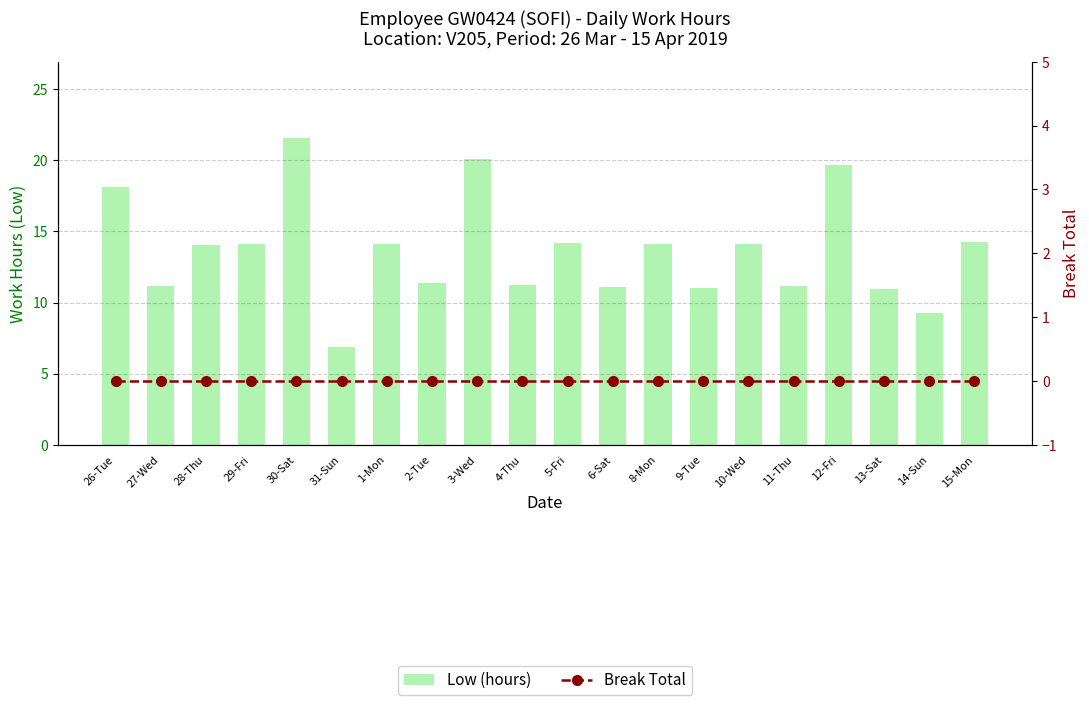

How many categories are shown in the chart?

20